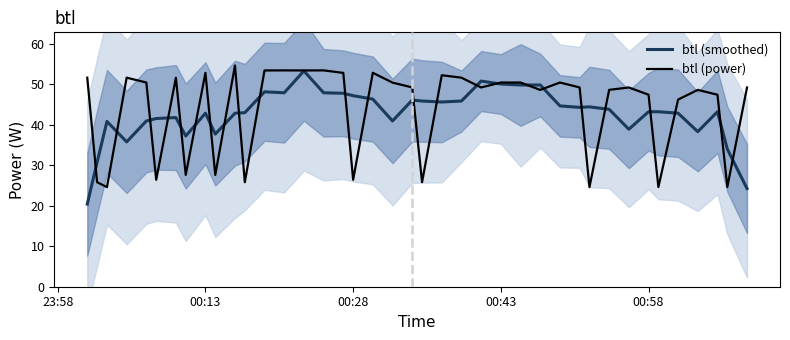

True or false: btl (power) has more than 2 interior local peaks.

True